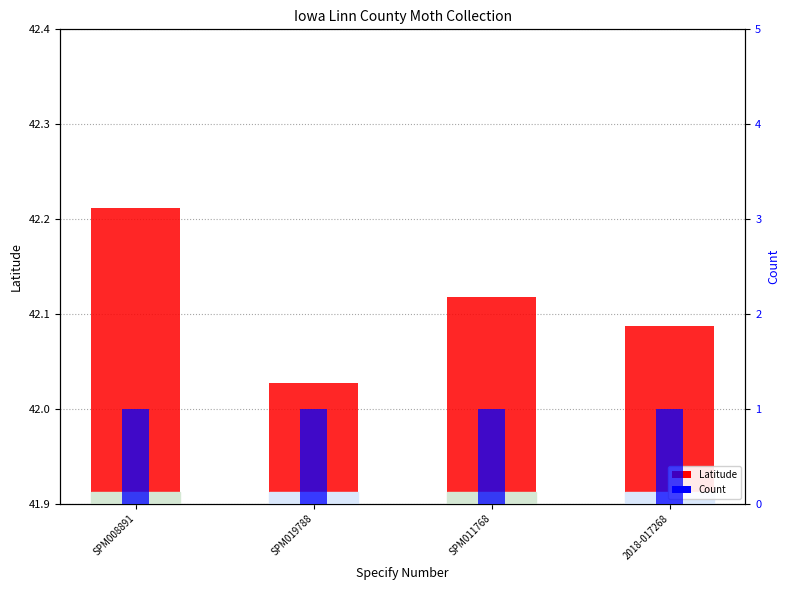

What is the sum of all Count values?

4.0